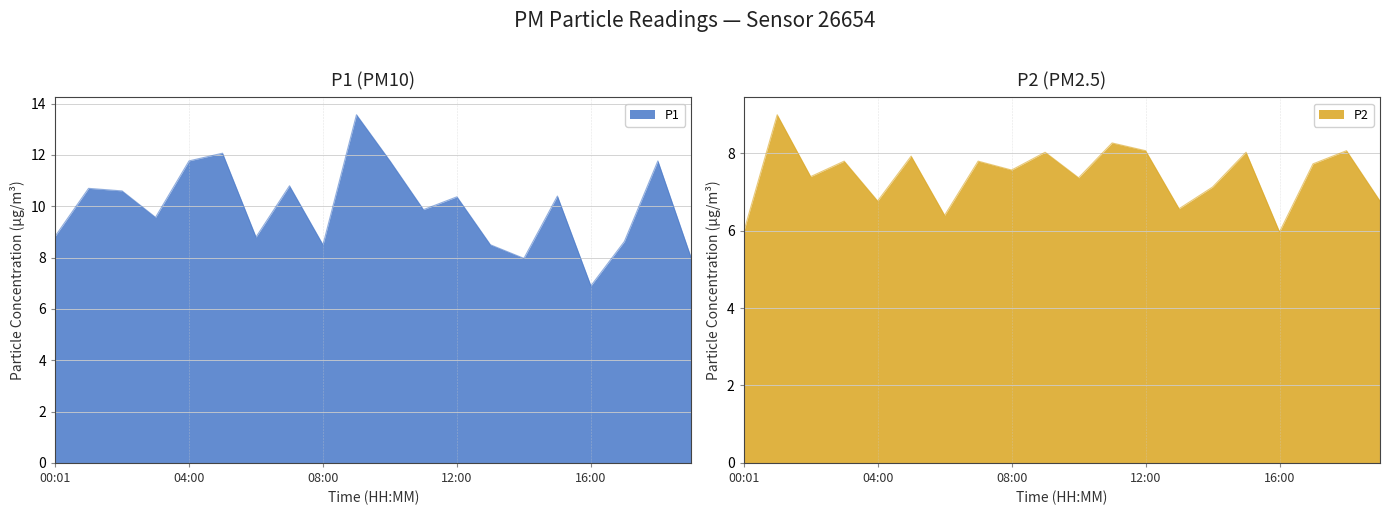

What is the minimum value for P1?

6.9